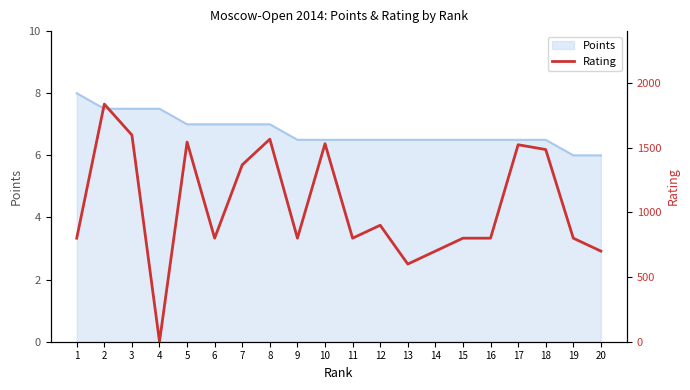

What is the difference between the values at 4 and 20?

700